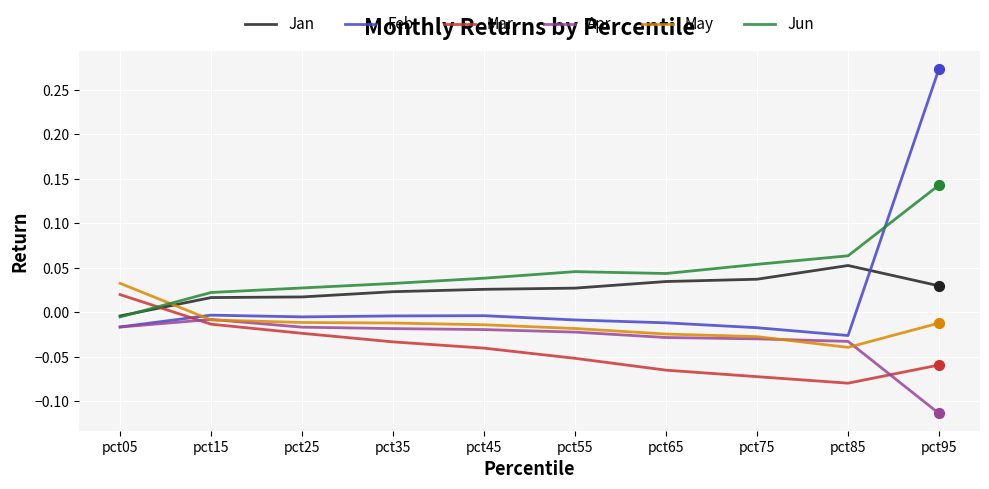

Which series has the largest range (max minus min)?

Feb